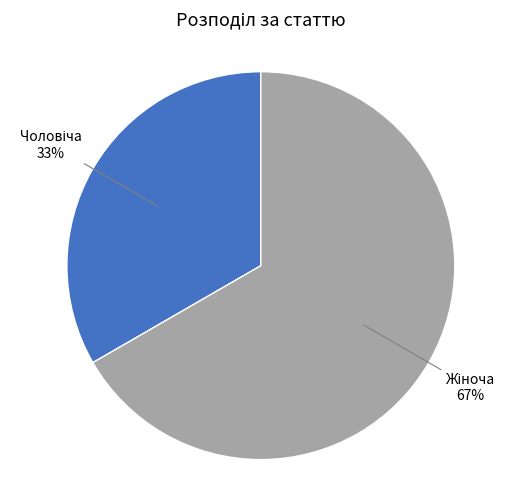

Is there any slice that represents more than half of the pie?

Yes